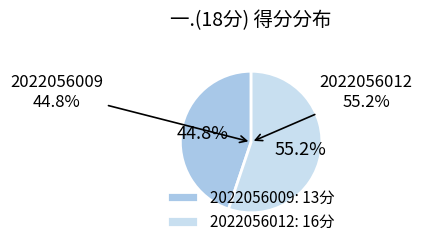

How many segments does this pie chart have?

2